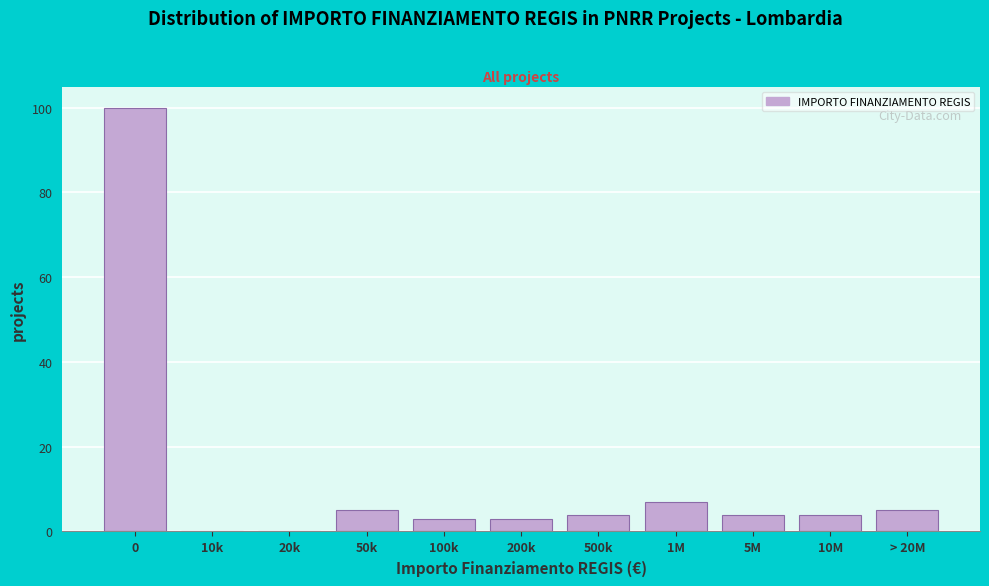

Reading left to right, extract all data points from this chart.

0=100	10k=0	20k=0	50k=5	100k=3	200k=3	500k=4	1M=7	5M=4	10M=4	> 20M=5